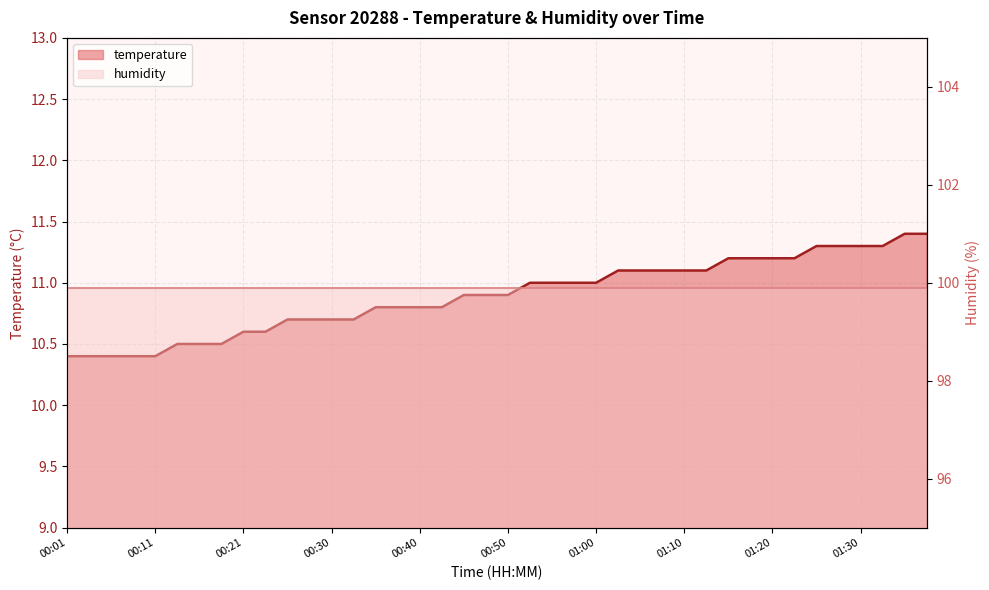

The chart shows a value of 11.2 at 01:17. True or false?

True